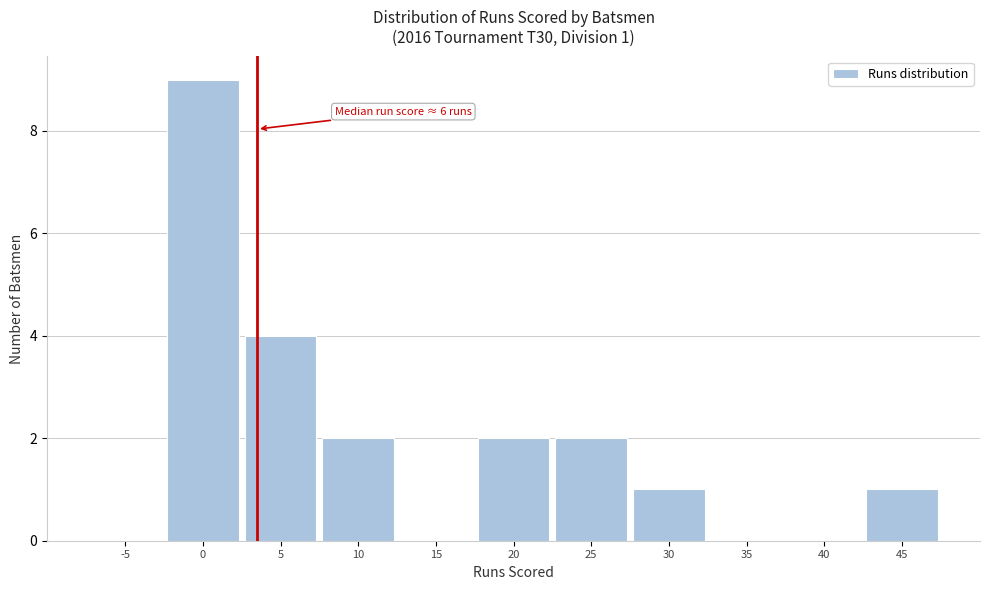

Reading left to right, list all the values displayed in this chart.

-5=0	0=9	5=4	10=2	15=0	20=2	25=2	30=1	35=0	40=0	45=1